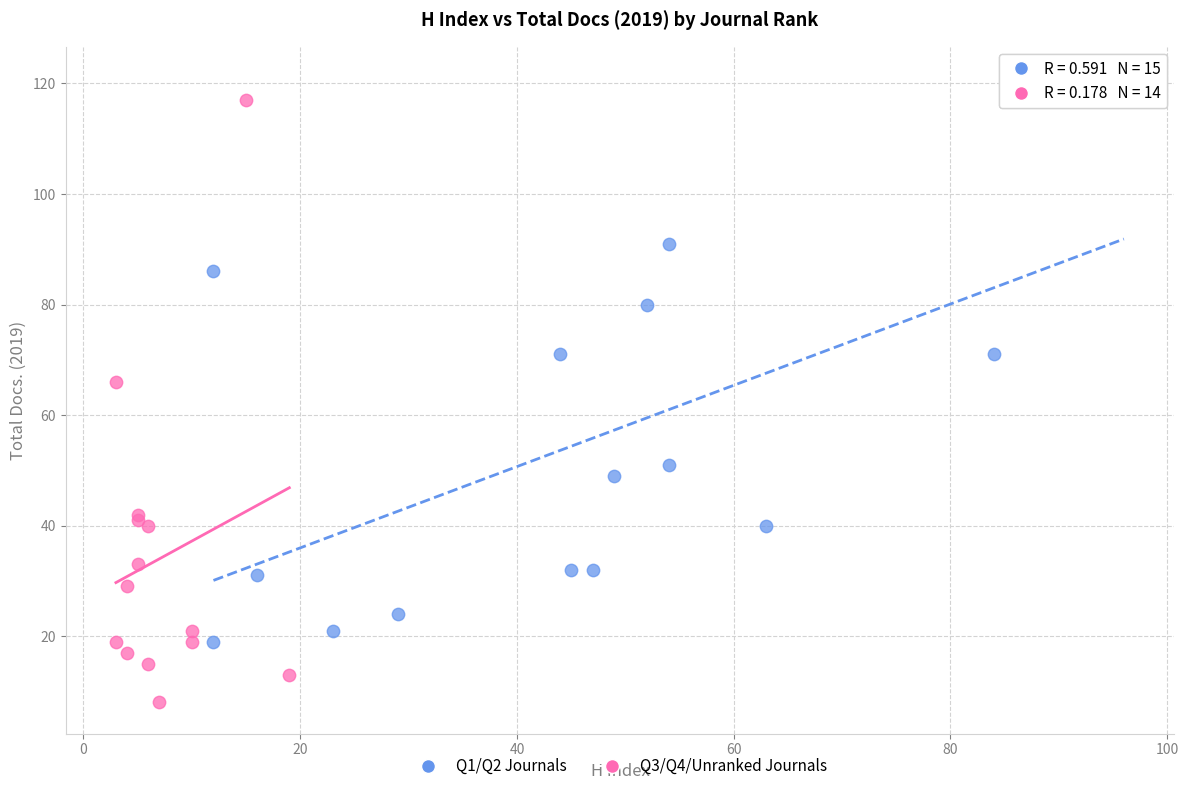

Which series reaches the minimum Y coordinate?

Q3/Q4/Unranked Journals